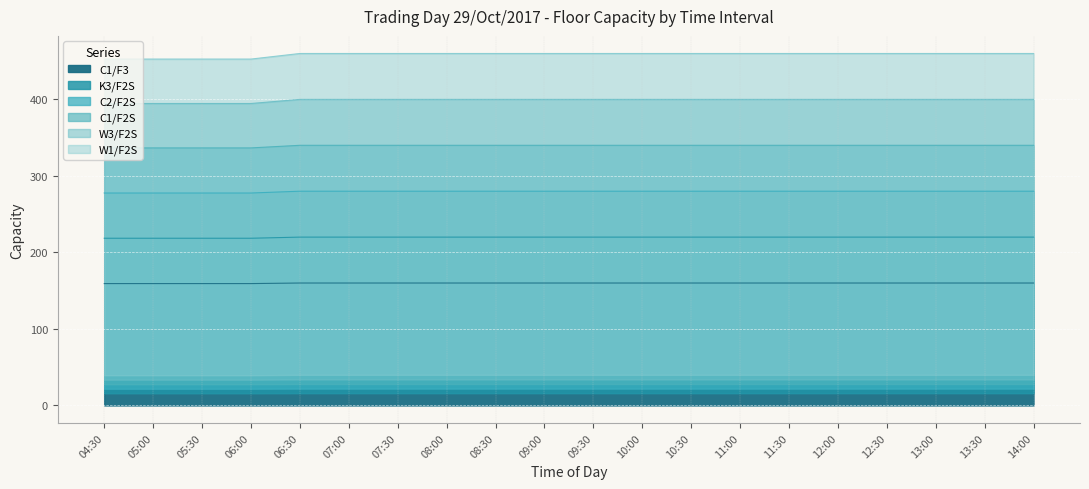

What is the sum of all W1/F2S values?

4394.1